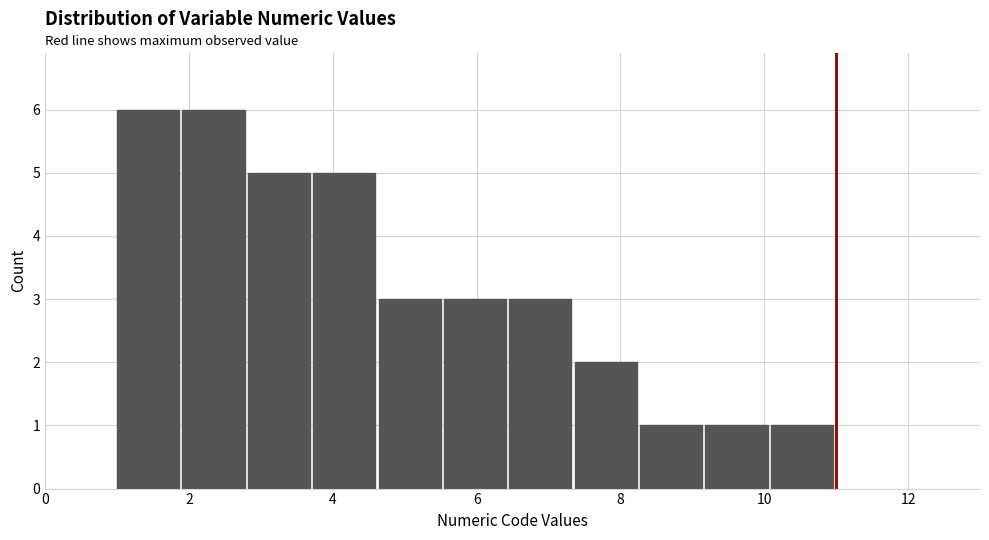

Reading left to right, transcribe this chart: for each bar, give the range it covers on the x-axis and its height. Neither the bar edges nor the heights are printed on the chart, so give them approximately, as read against the axes.

1.0 to 2.0: 6
2.0 to 2.8: 6
2.8 to 3.8: 5
3.8 to 4.6: 5
4.6 to 5.6: 3
5.6 to 6.4: 3
6.4 to 7.4: 3
7.4 to 8.2: 2
8.2 to 9.2: 1
9.2 to 10.0: 1
10.0 to 11.0: 1